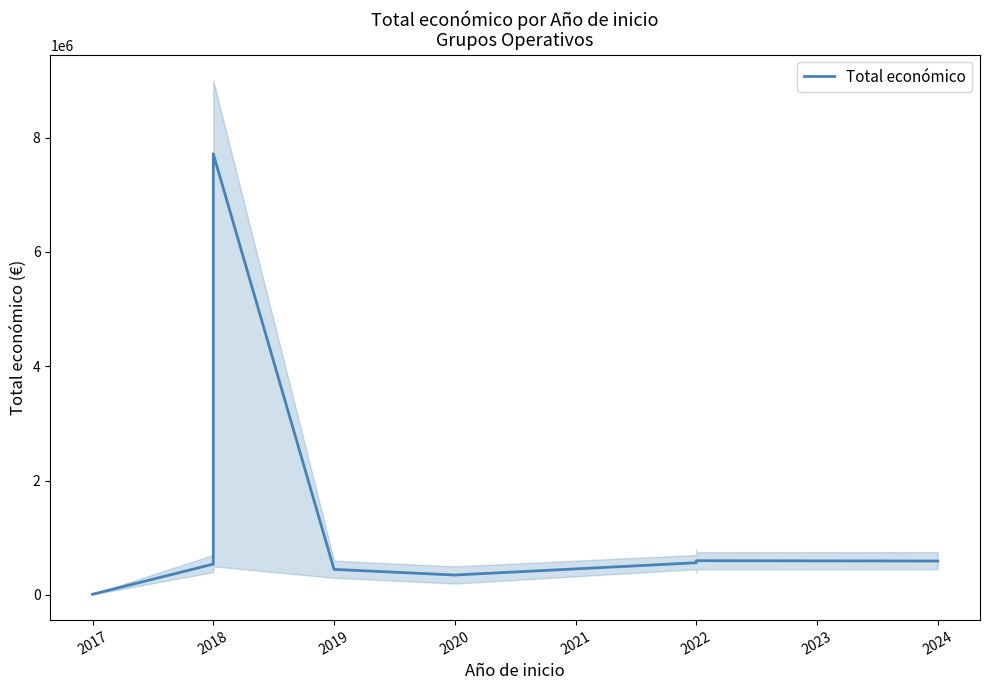

What is the value of the 3rd point from the left?

7717171